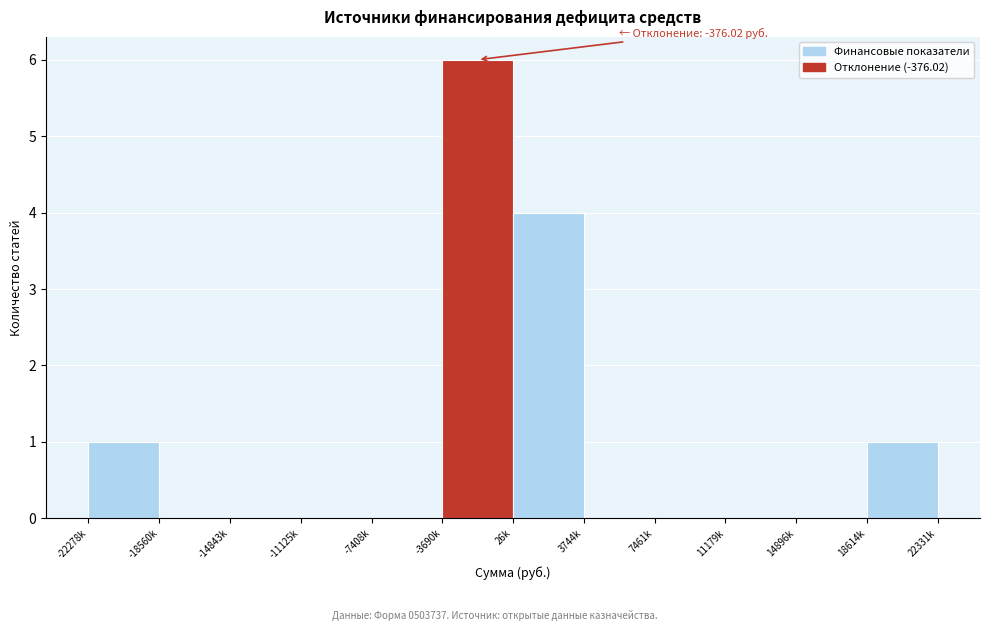

Reading left to right, transcribe all the data shown in this chart.

-22278k=1	-18560k=0	-14843k=0	-11125k=0	-7408k=0	-3690k=6	26k=4	3744k=0	7461k=0	11179k=0	14896k=0	22331k=1